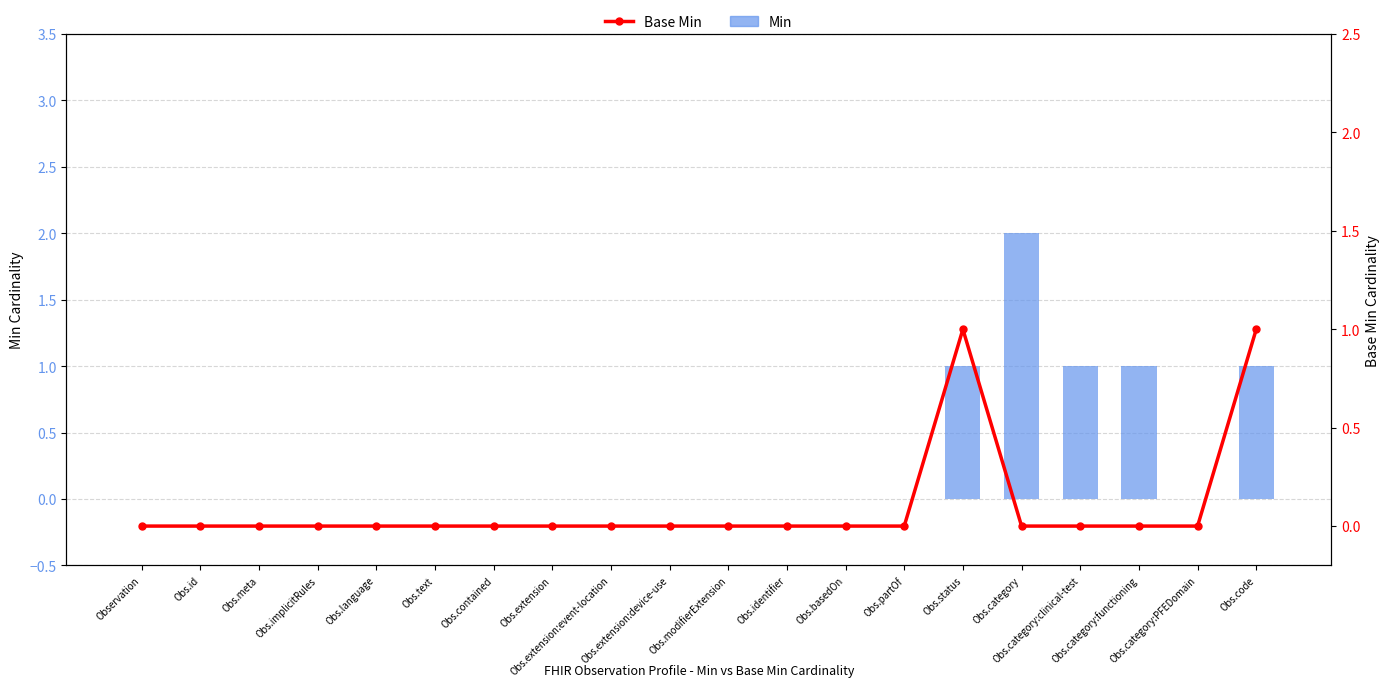

The Min series shows -1 at Obs.partOf. True or false?

False